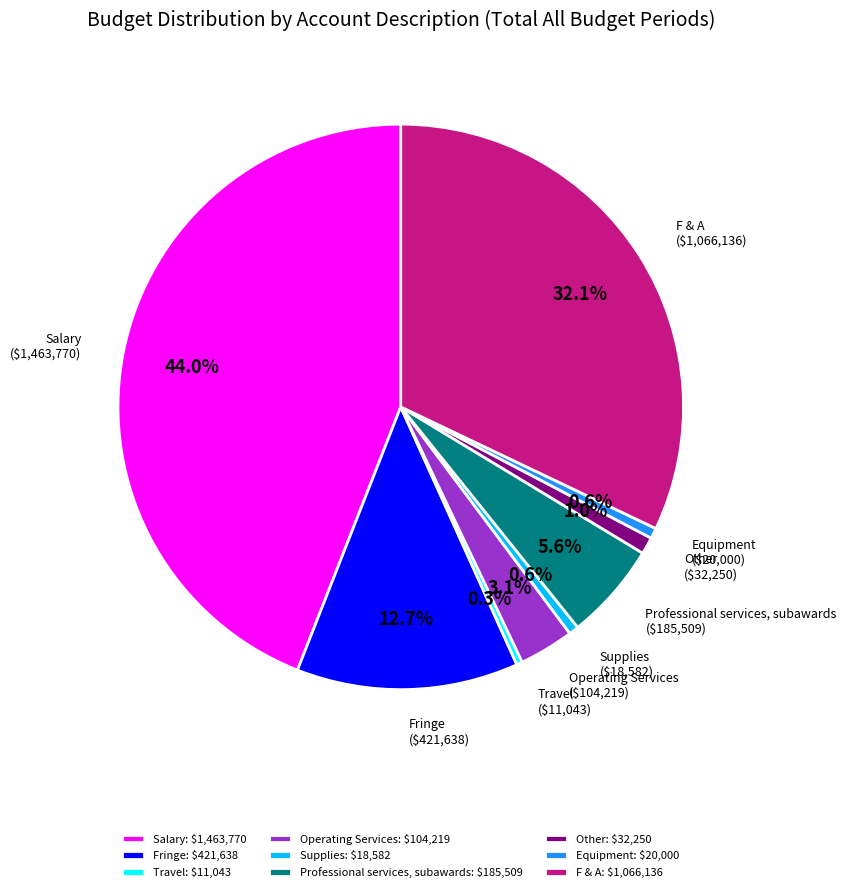

Count the number of slices in the pie.

9